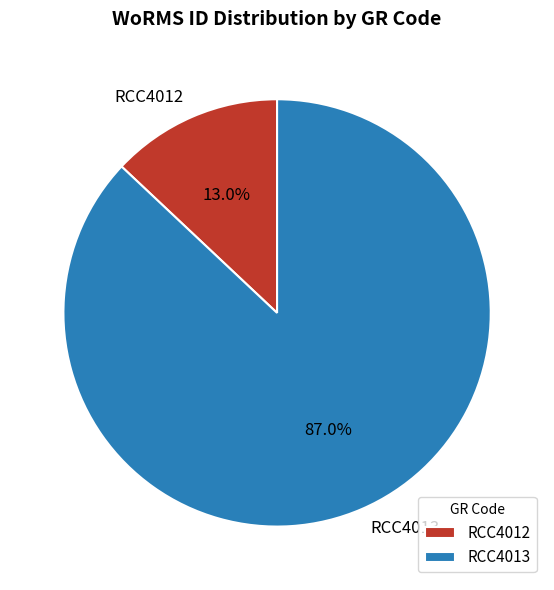

To the nearest percent, what percentage of the pie is RCC4012?

13%